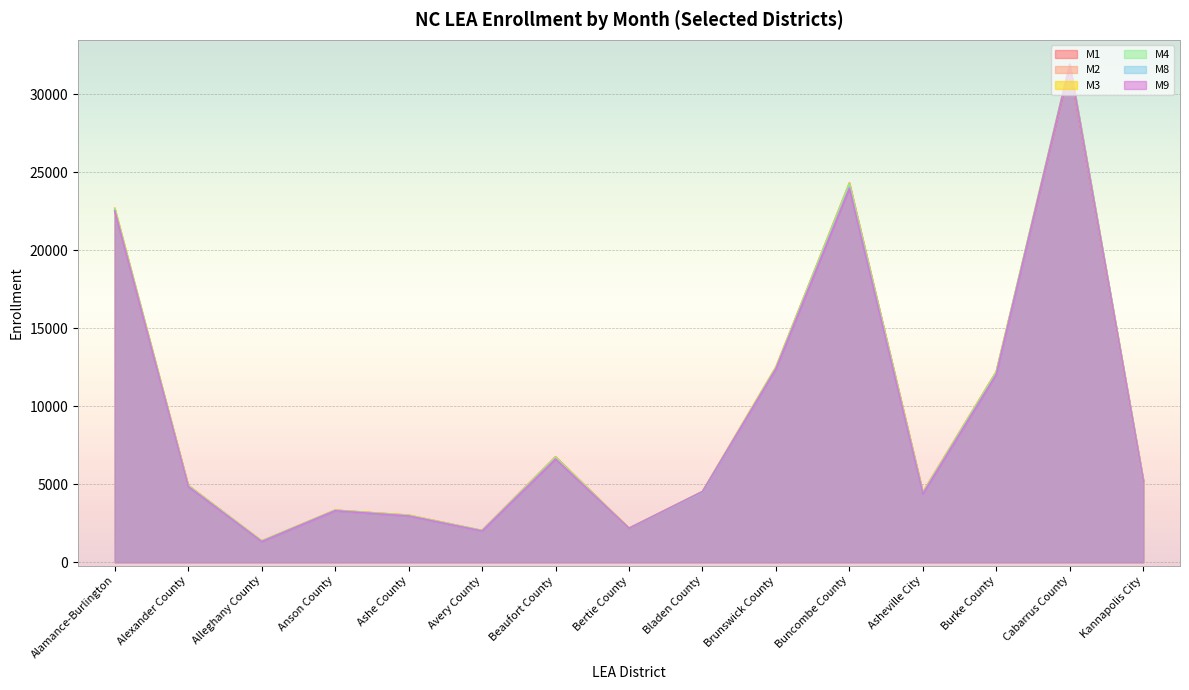

True or false: M2 and M9 intersect in this chart.

False